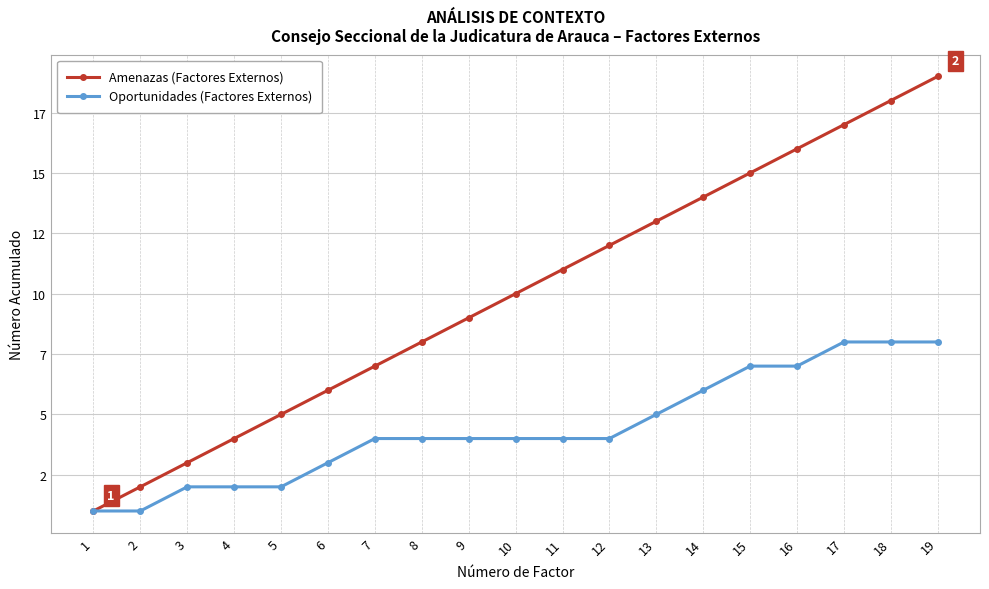

Where does the Amenazas (Factores Externos) series first go above 10?

11